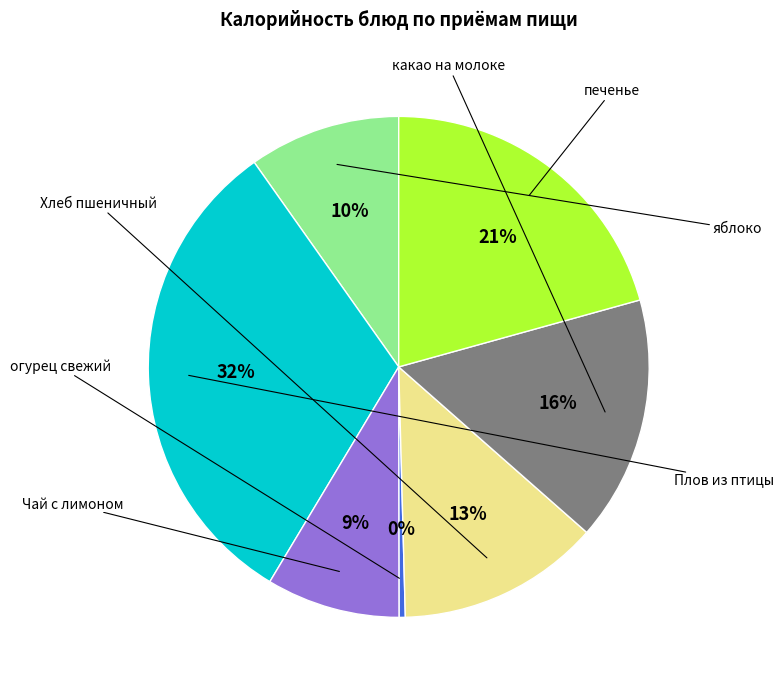

Is there any slice that represents more than half of the pie?

No